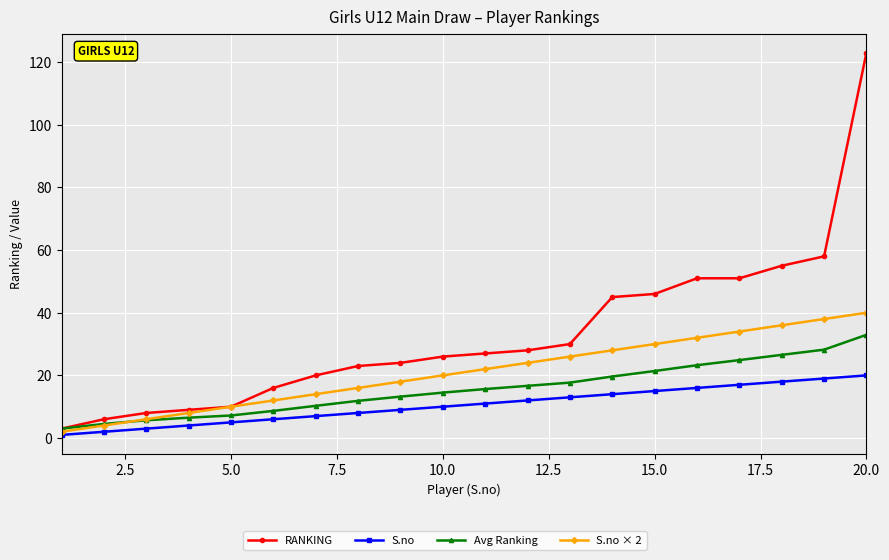

List the series in order of their overall mean, highest first.

RANKING, S.no × 2, Avg Ranking, S.no